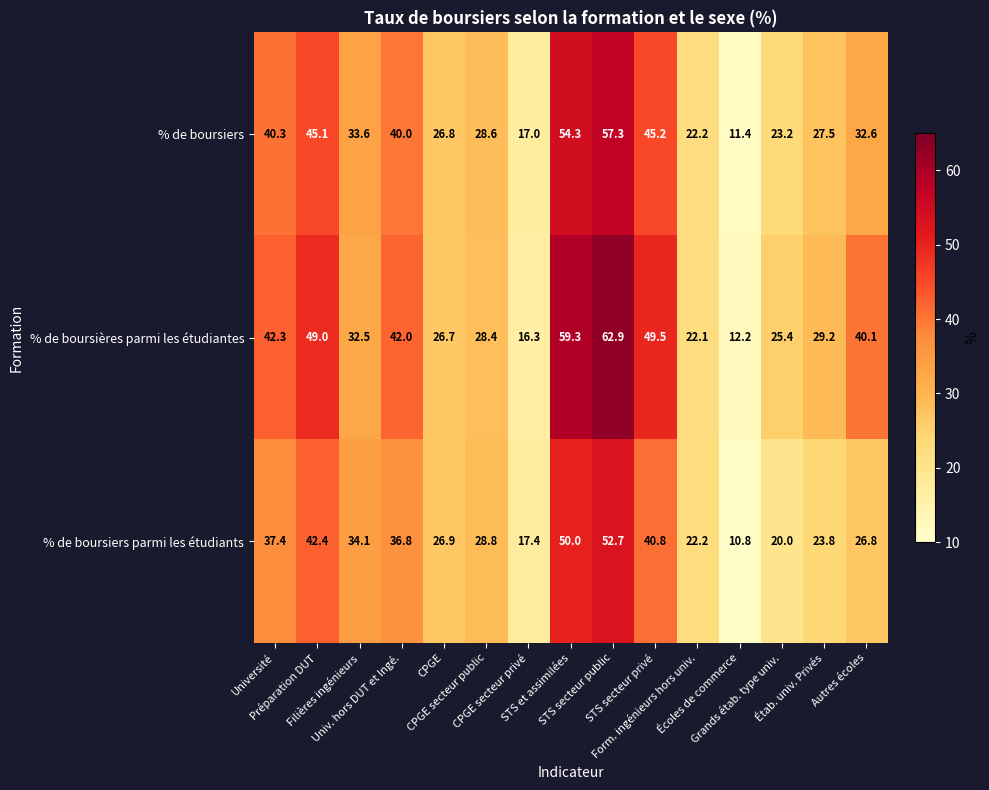

Rank the series at Autres écoles from lowest to highest value.

% de boursiers parmi les étudiants, % de boursiers, % de boursières parmi les étudiantes